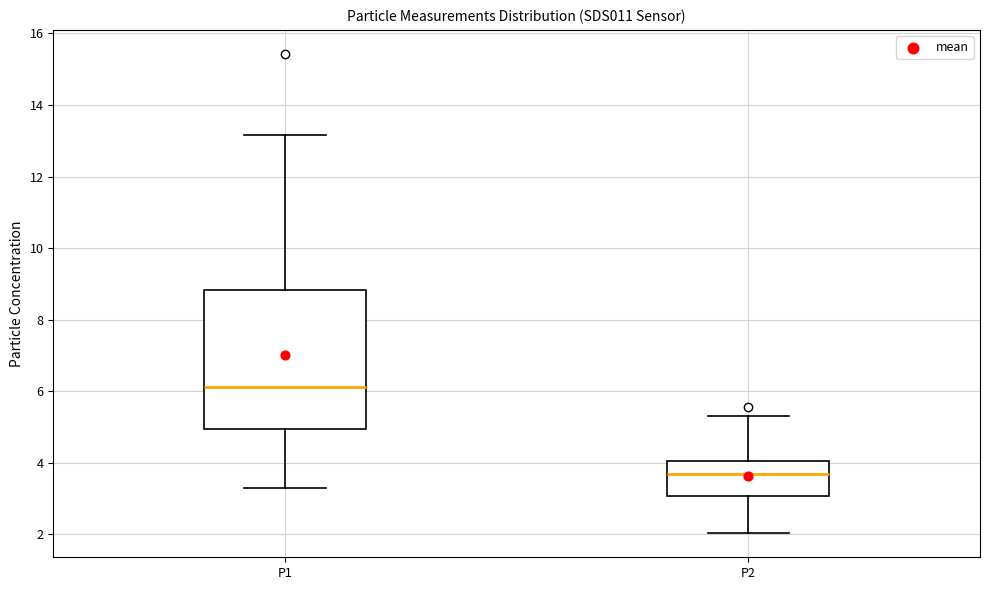

Which box's median line is the highest?

P1